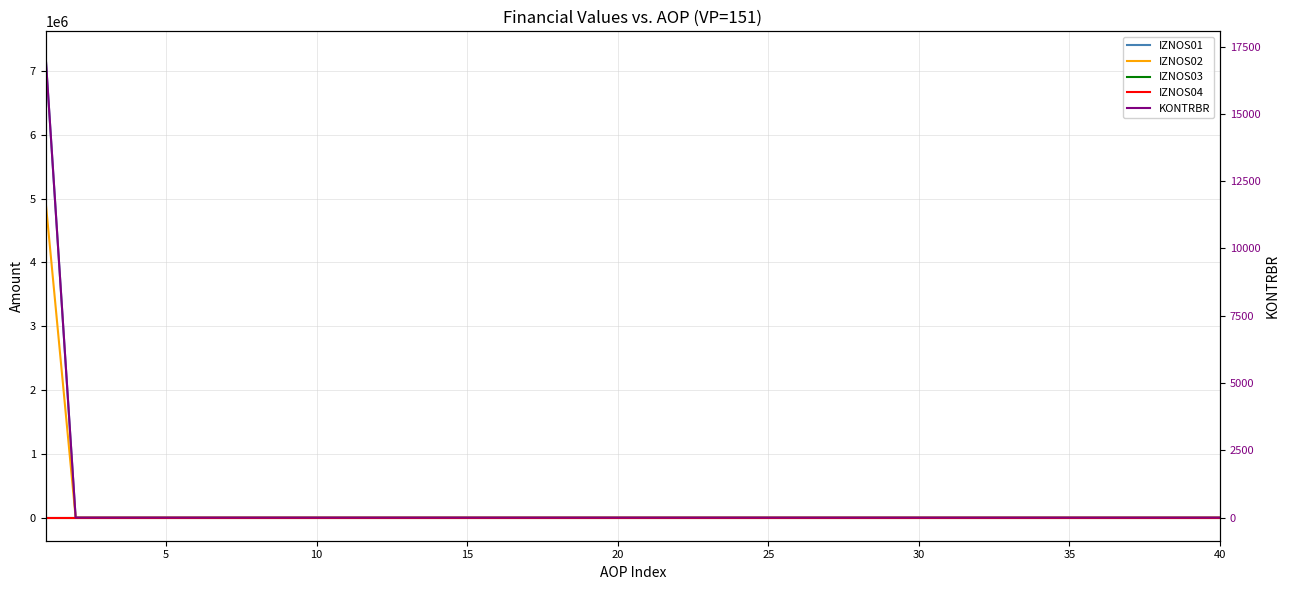

How many lines are shown in the chart?

5